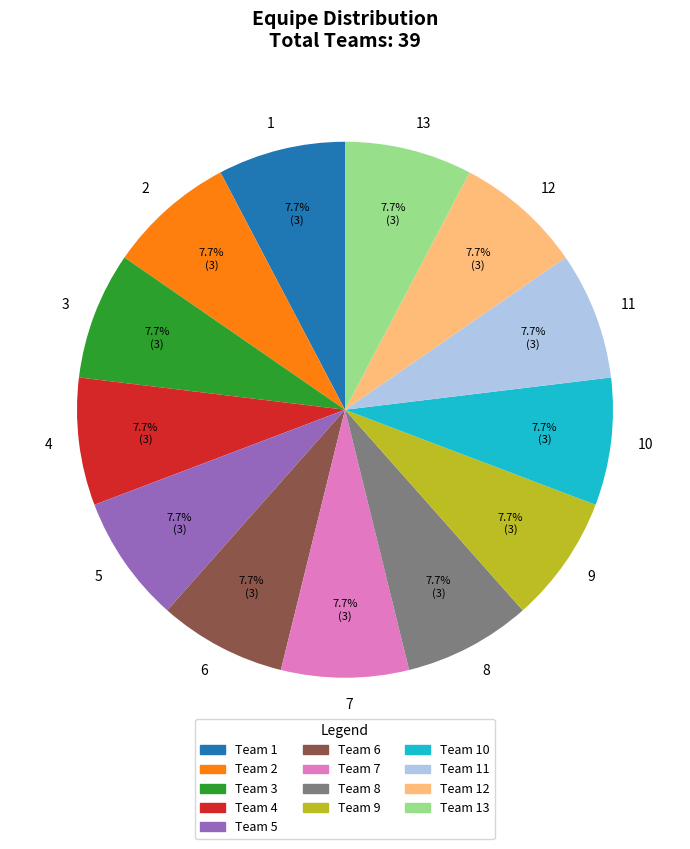

What is the ratio of the value at 5 to the value at 1?

1.0